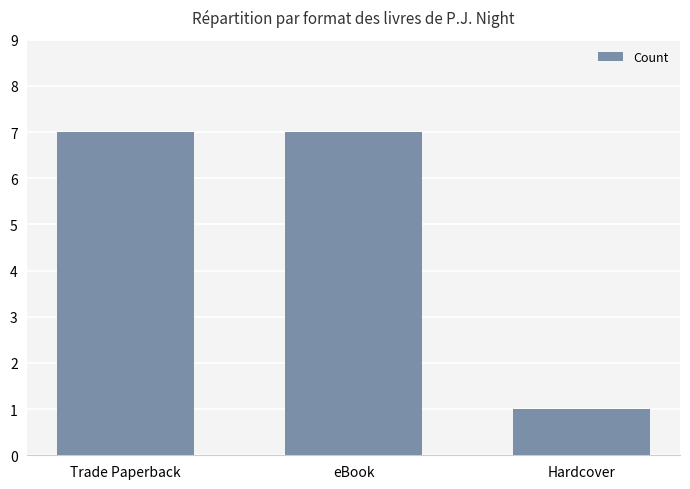

What is the maximum value shown in the chart?

7